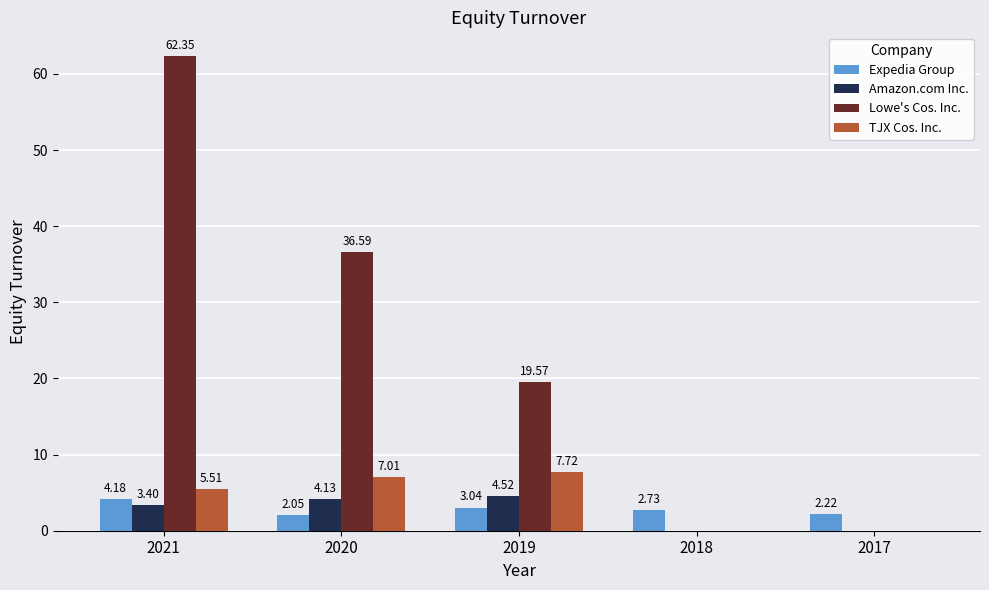

What is the total value across all series at 2020?

49.8